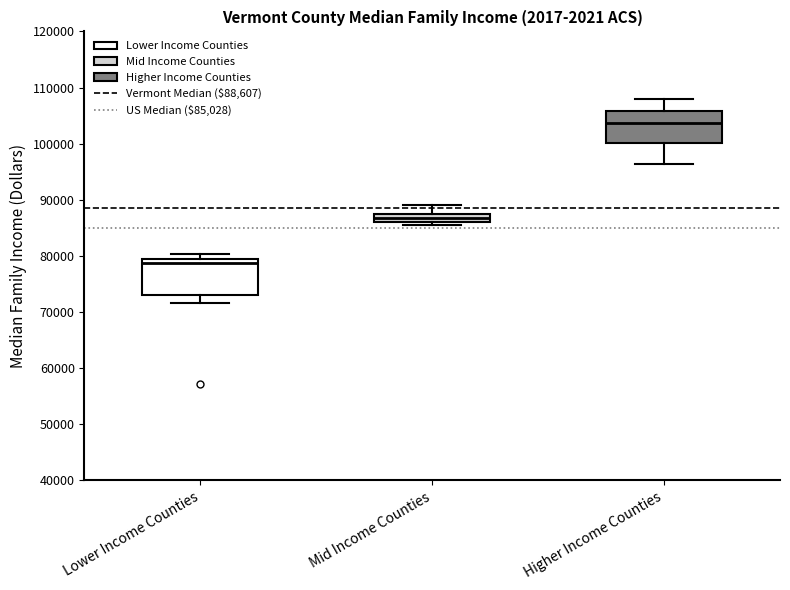

Where does the median line of the box for Higher Income Counties sit on the y-axis? The values are not printed on the chart, so give them approximately, as read against the axis.

104000